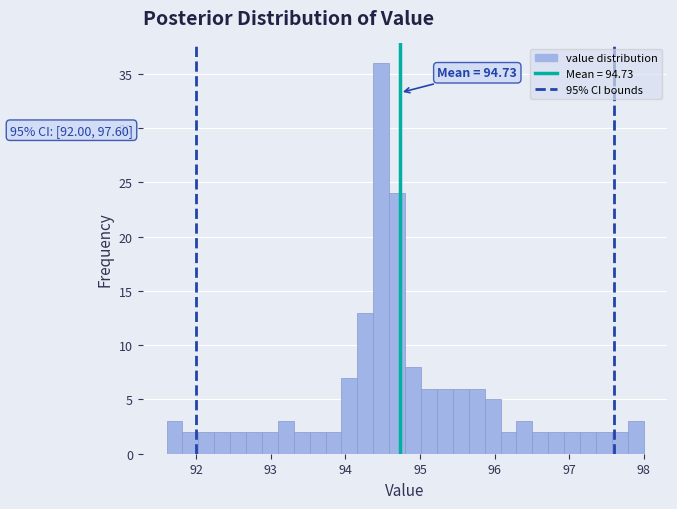

Read against the x-axis, roughly where is the centre of the tallest bar?

94.5